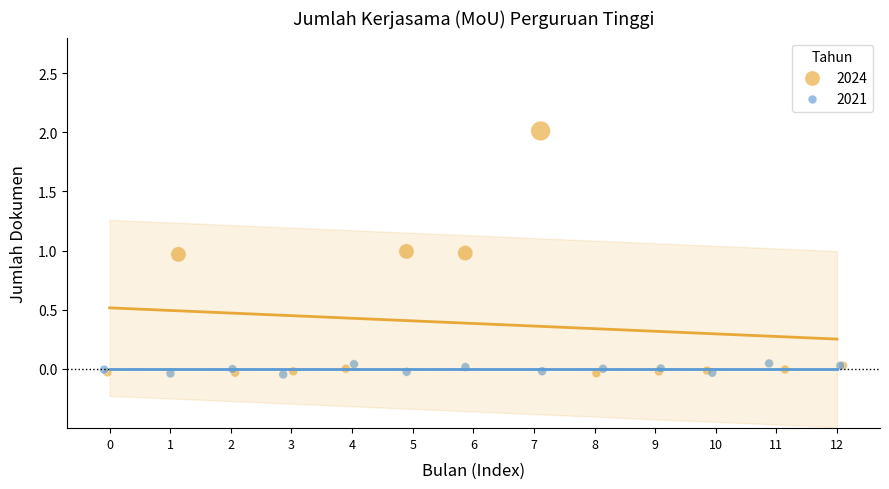

Which series has the largest Y range (max minus min)?

2024